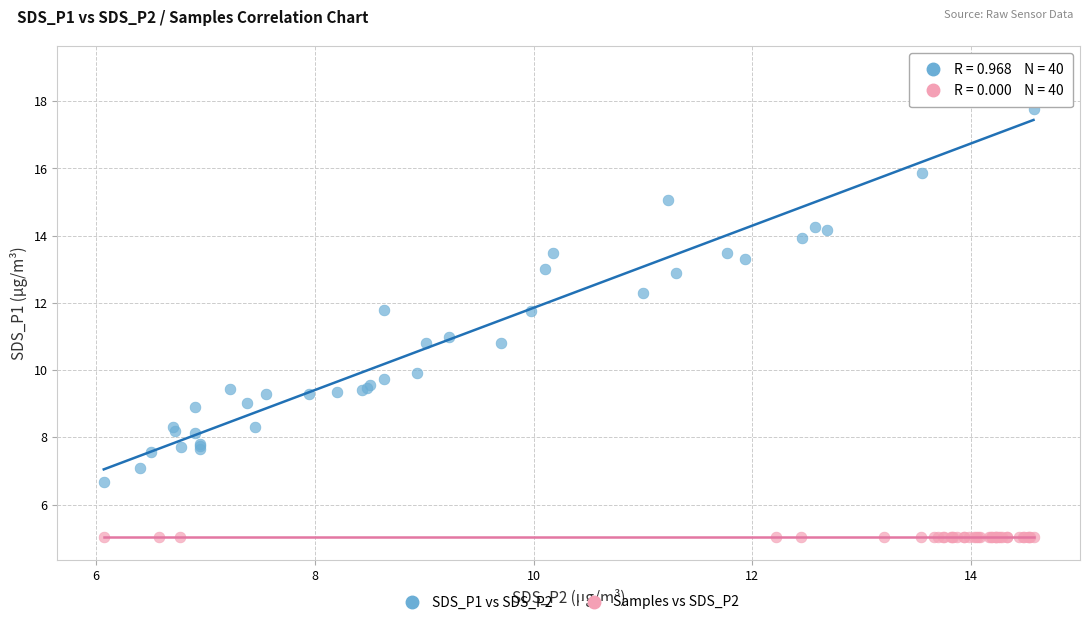

Which series reaches the maximum Y coordinate?

SDS_P1 vs SDS_P2